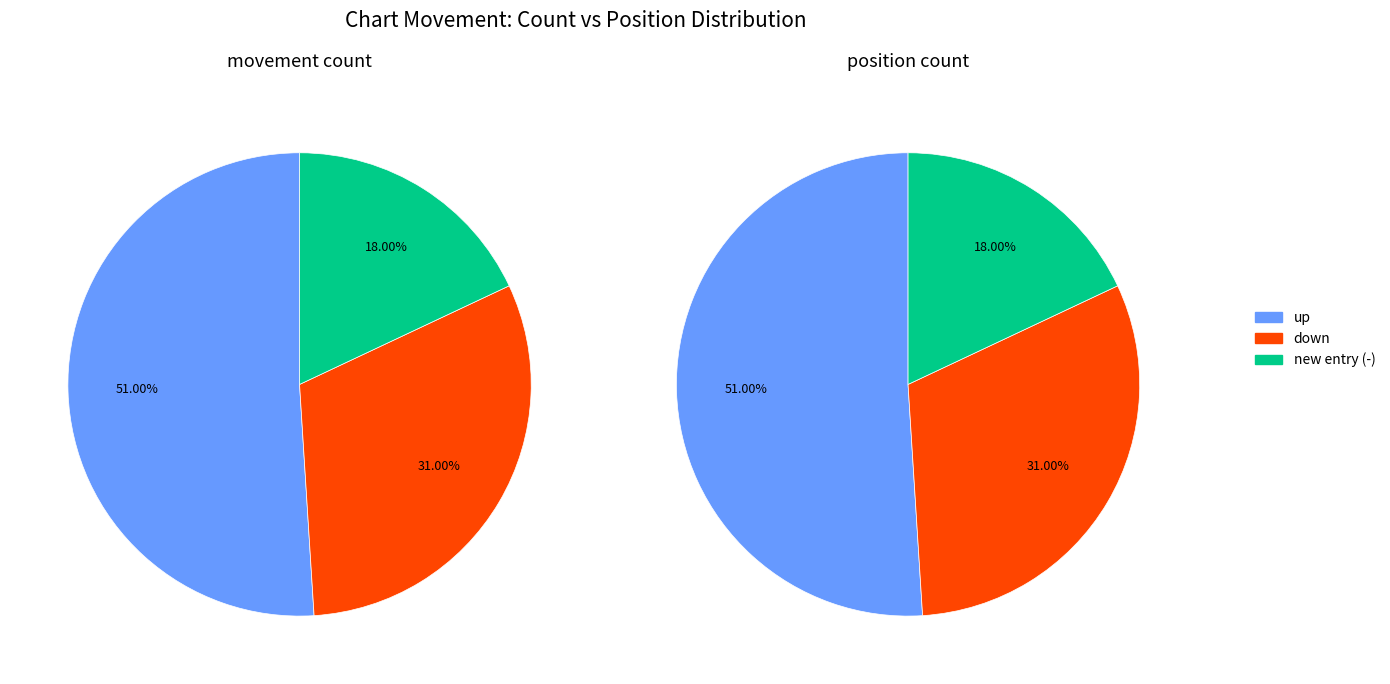

Does - represent more than half of the total?

No